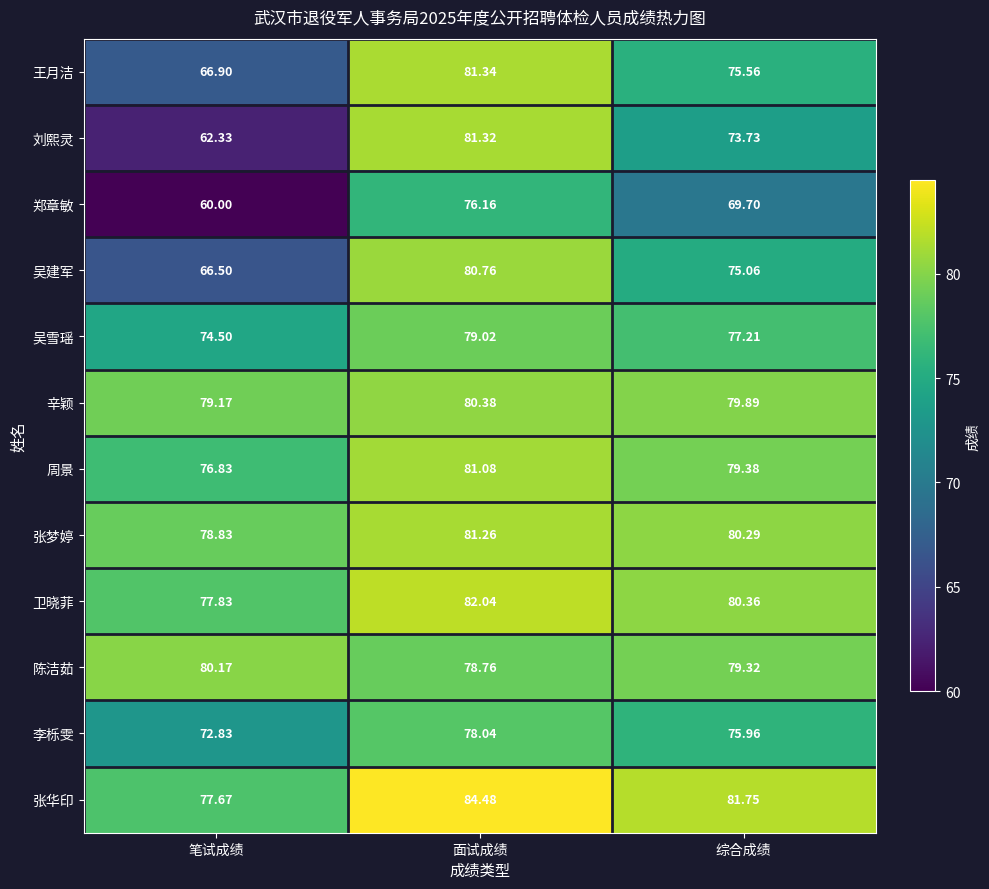

Which category has the lowest value across all series?

笔试成绩